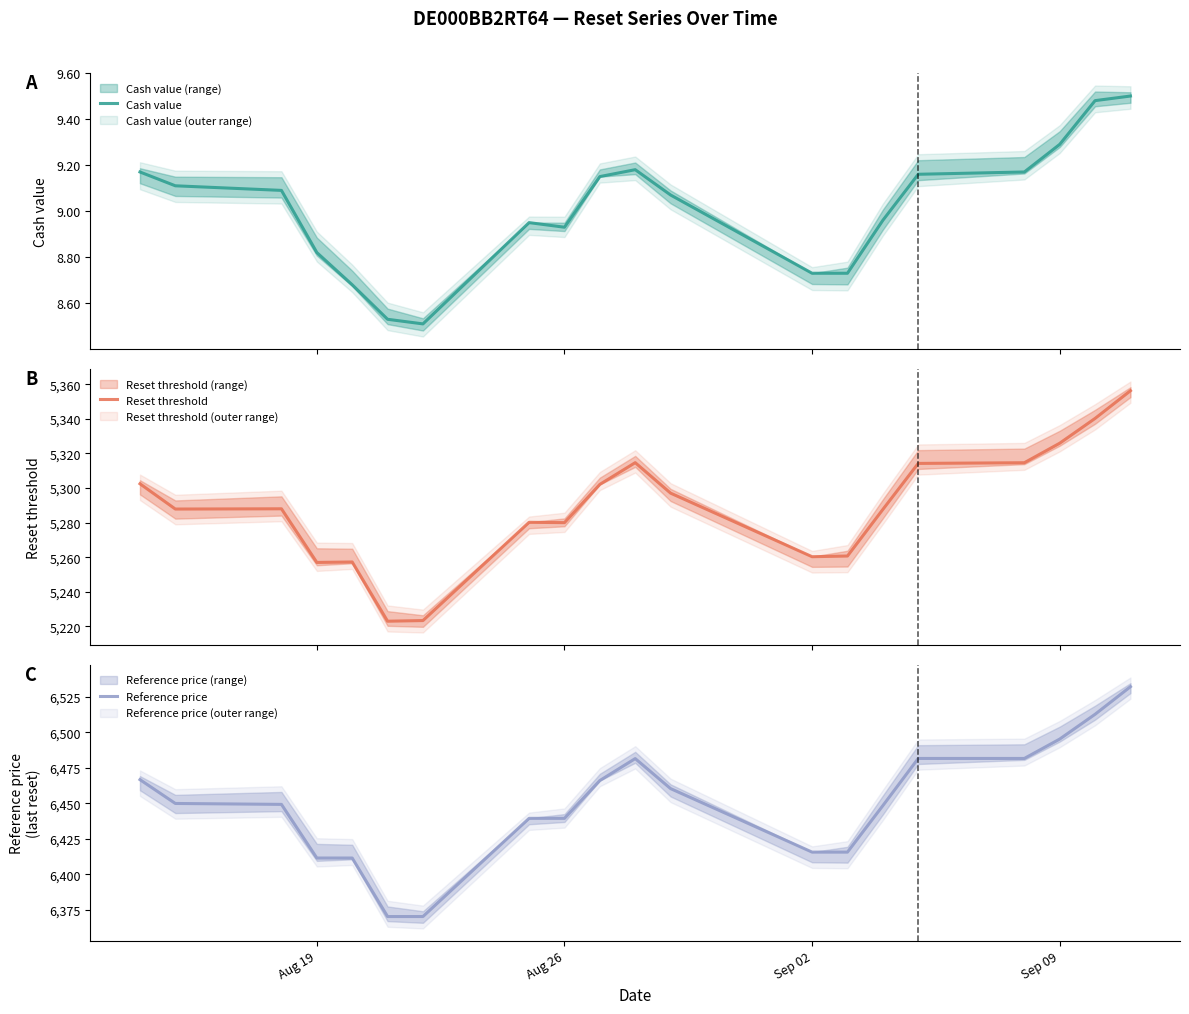

Which series has the widest spread of values?

Reference price